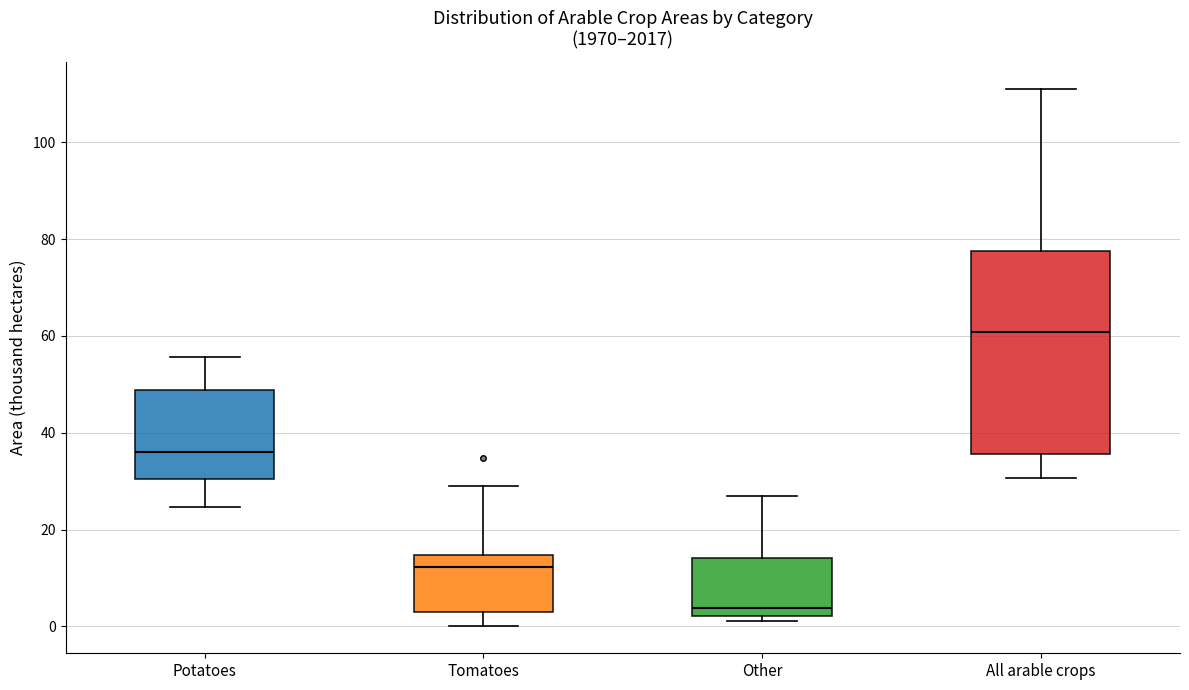

Reading left to right, transcribe this box plot: for each box, give where its median line is, the range the box spans, and where its two whiskers end, as read against the y-axis. The values are not printed on the chart, so give them approximately, as read against the axis.

Potatoes: median 36, box 30 to 48, whiskers 24 to 56
Tomatoes: median 12, box 4 to 14, whiskers 0 to 30
Other: median 4, box 2 to 14, whiskers 2 (just below the box's lower edge) to 28
All arable crops: median 60, box 36 to 78, whiskers 30 to 112